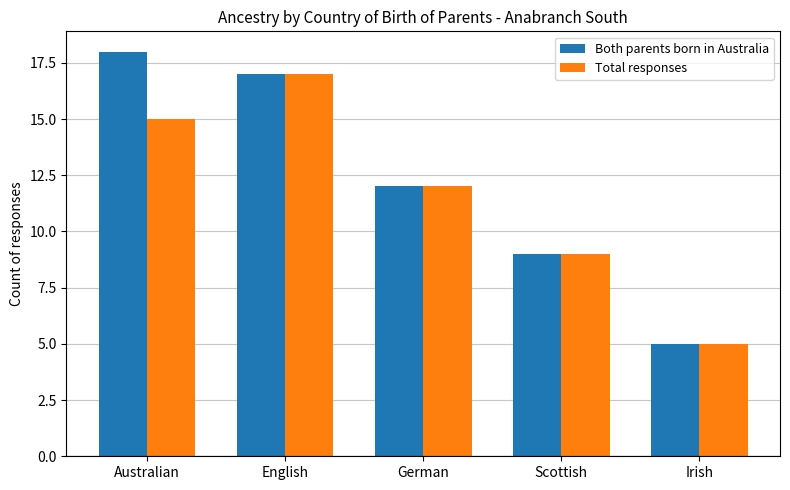

Which series has the widest spread of values?

Both parents born in Australia